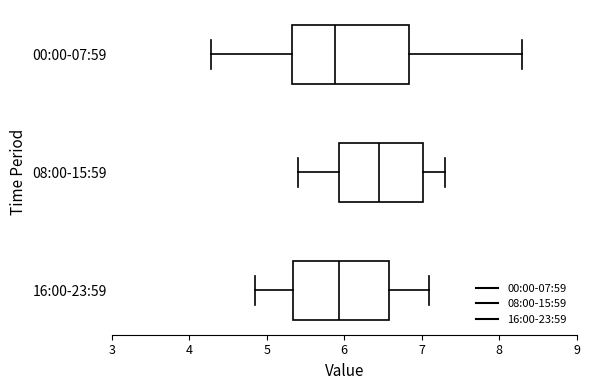

Reading bottom to top, read every box against the x-axis: the position of its median line, the range the box covers, and the ends of its whiskers. The values are not printed on the chart, so give them approximately, as read against the axis.

16:00-23:59: median 5.9, box 5.3 to 6.6, whiskers 4.9 to 7.1
08:00-15:59: median 6.5, box 5.9 to 7.0, whiskers 5.4 to 7.3
00:00-07:59: median 5.9, box 5.3 to 6.8, whiskers 4.3 to 8.3